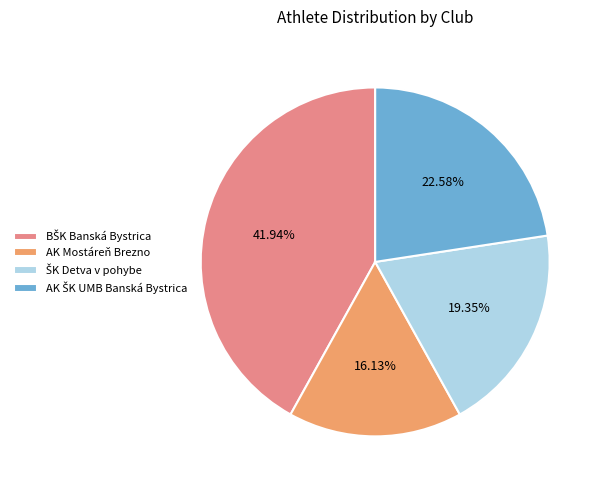

Does any single category account for the majority?

No